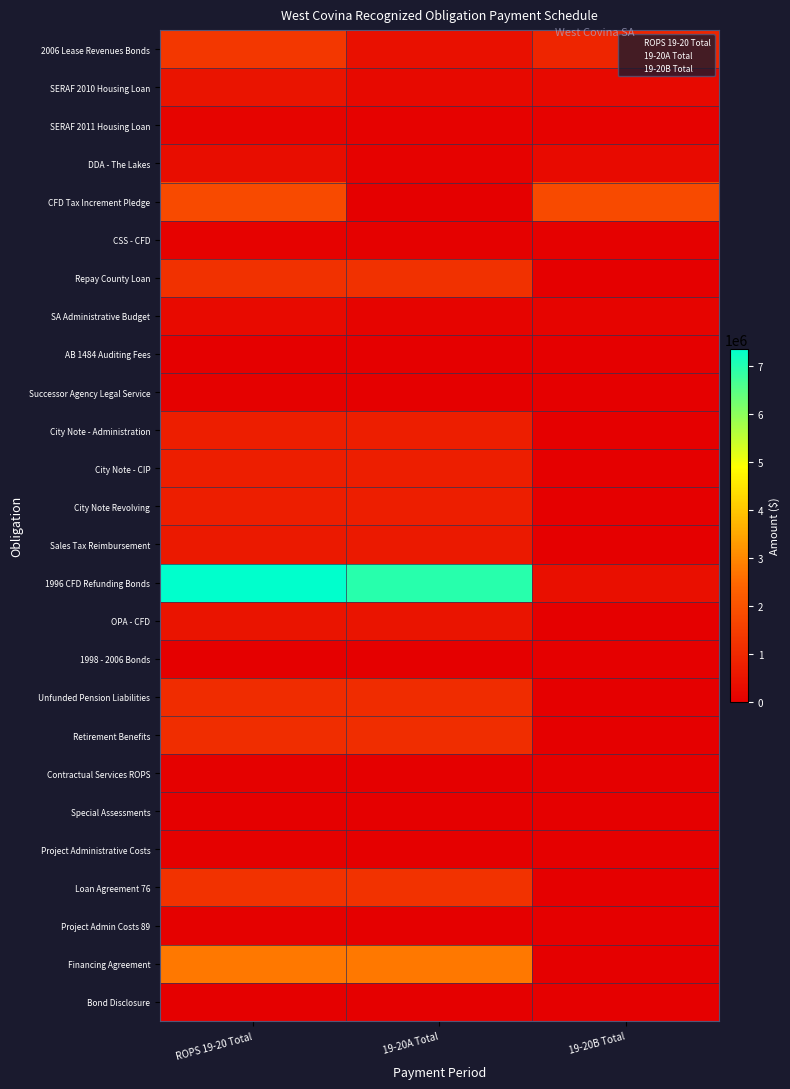

At which category is the sum across all series the highest?

ROPS 19-20 Total